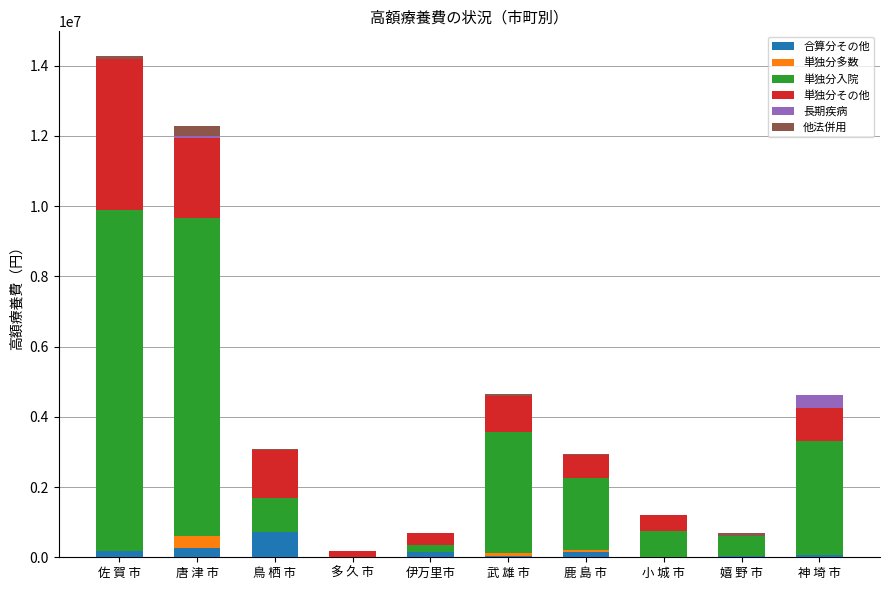

At which category is the sum across all series the highest?

佐 賀 市